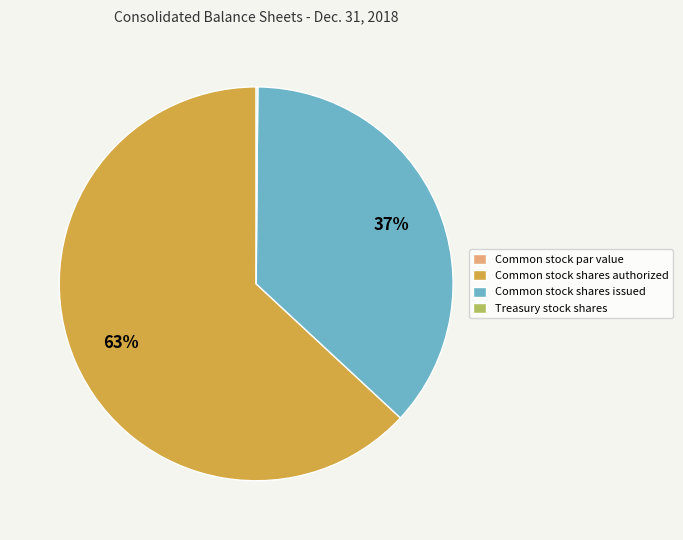

What is the majority slice?

Common stock shares authorized